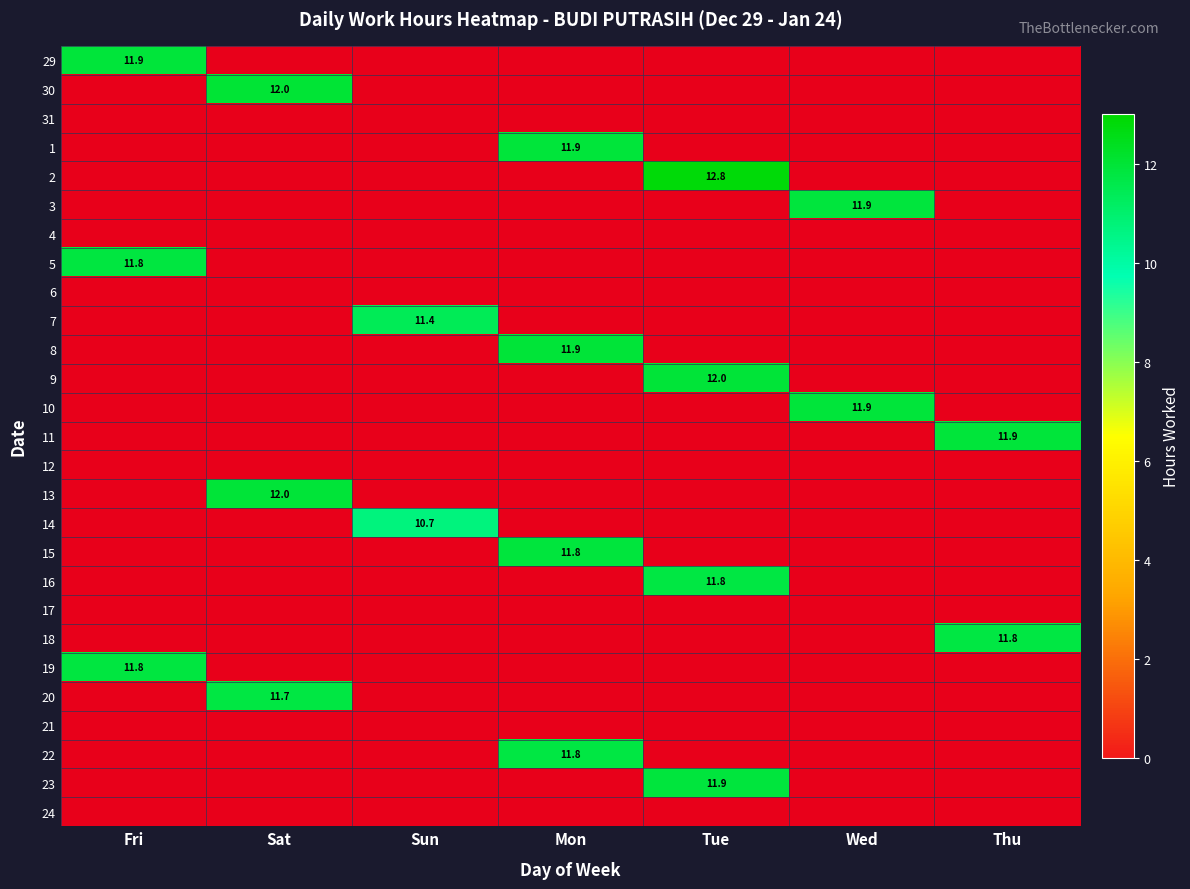

Count the number of categories in the chart.

7